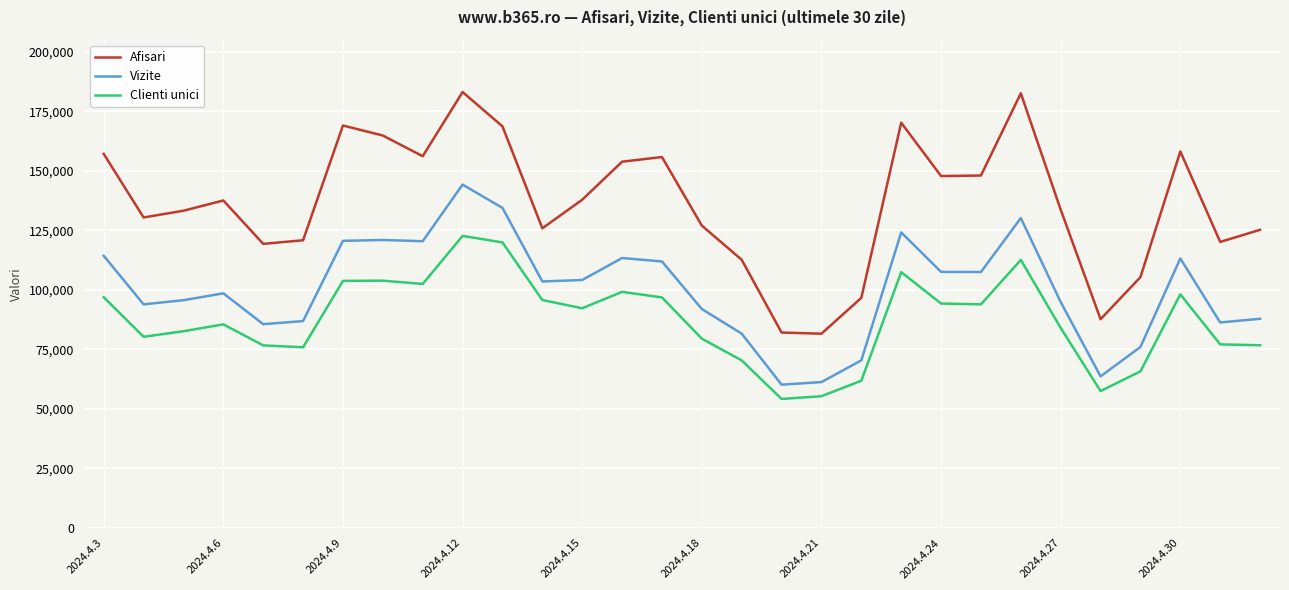

What are all the series names shown in the legend?

Afisari, Vizite, Clienti unici